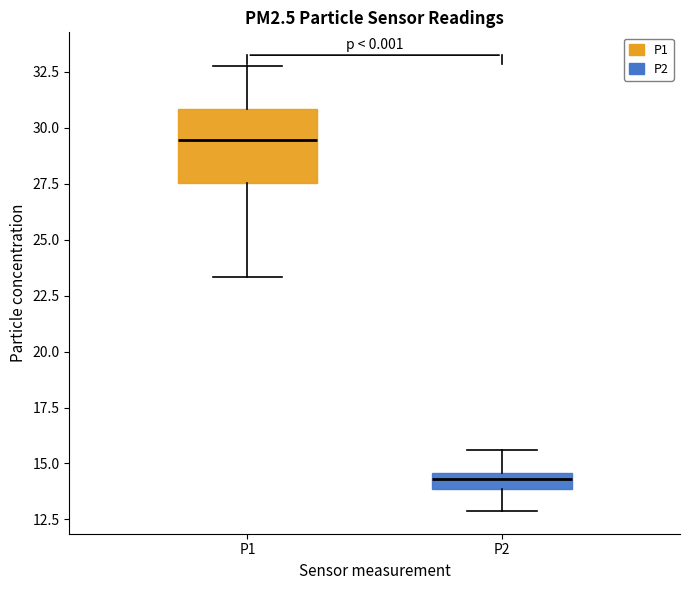

Where is the lower edge of the box for P2 on the y-axis? The values are not printed on the chart, so give them approximately, as read against the axis.

14.0